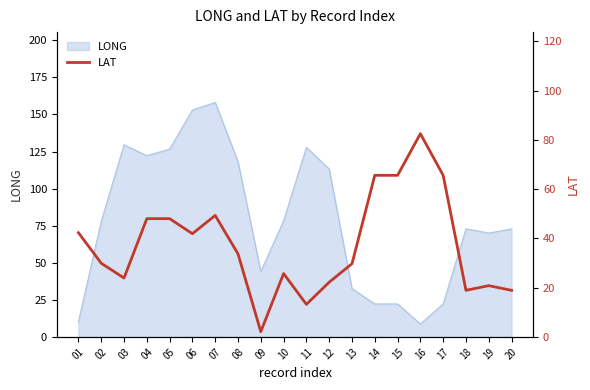

True or false: there are more than 1 points higher than both neighbors.

True